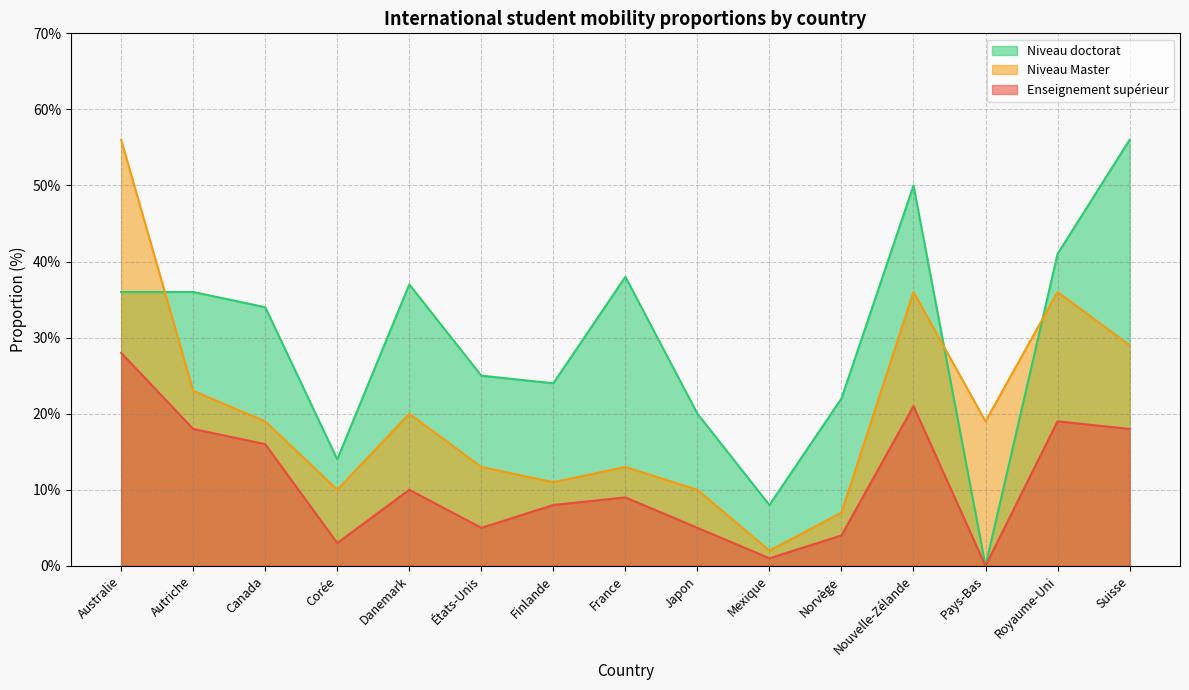

Rank the series by their average value, from highest to lowest.

Niveau doctorat, Niveau Master, Enseignement supérieur